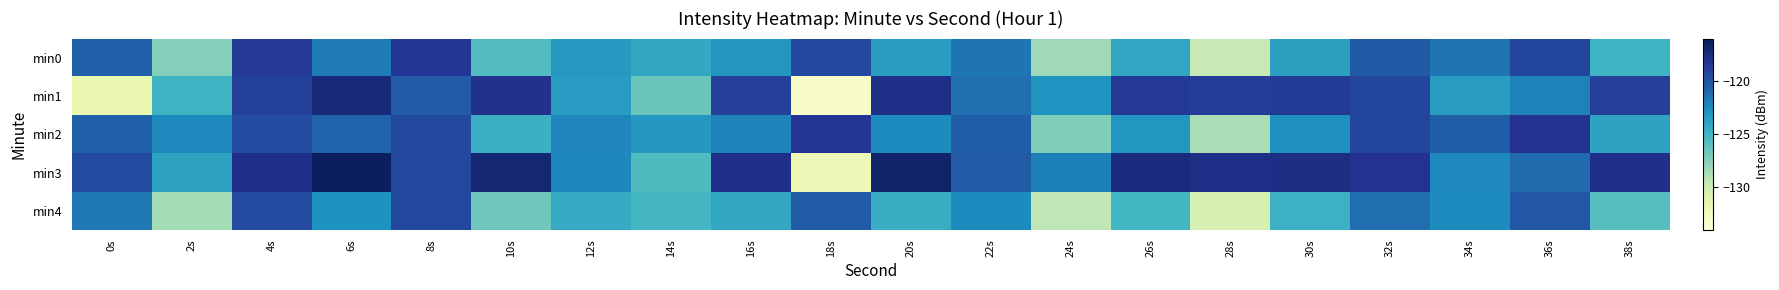

At 30s, list the series in order from largest to smallest.

min3, min1, min2, min0, min4